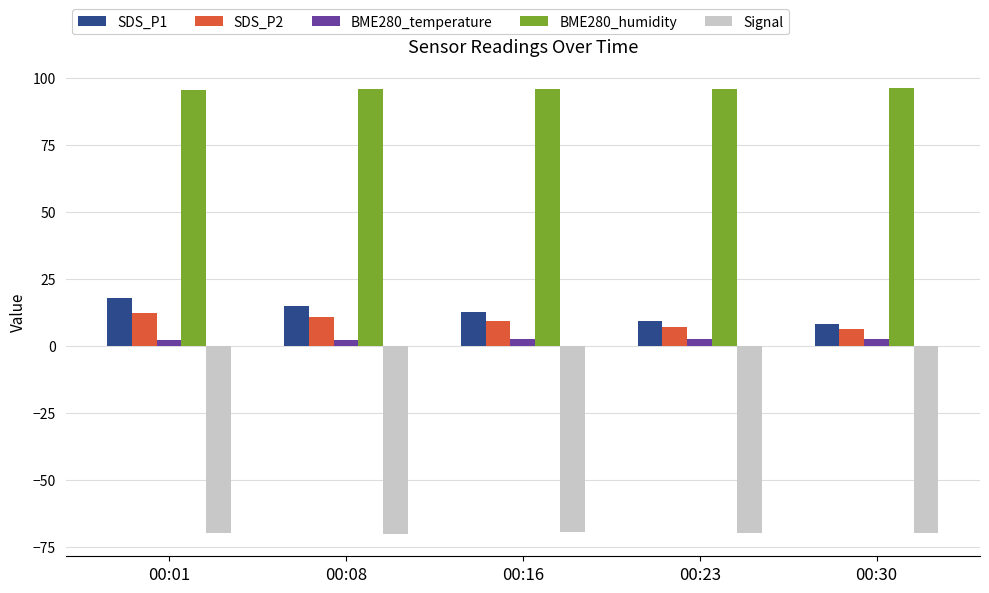

What is the minimum value for SDS_P1?

7.9